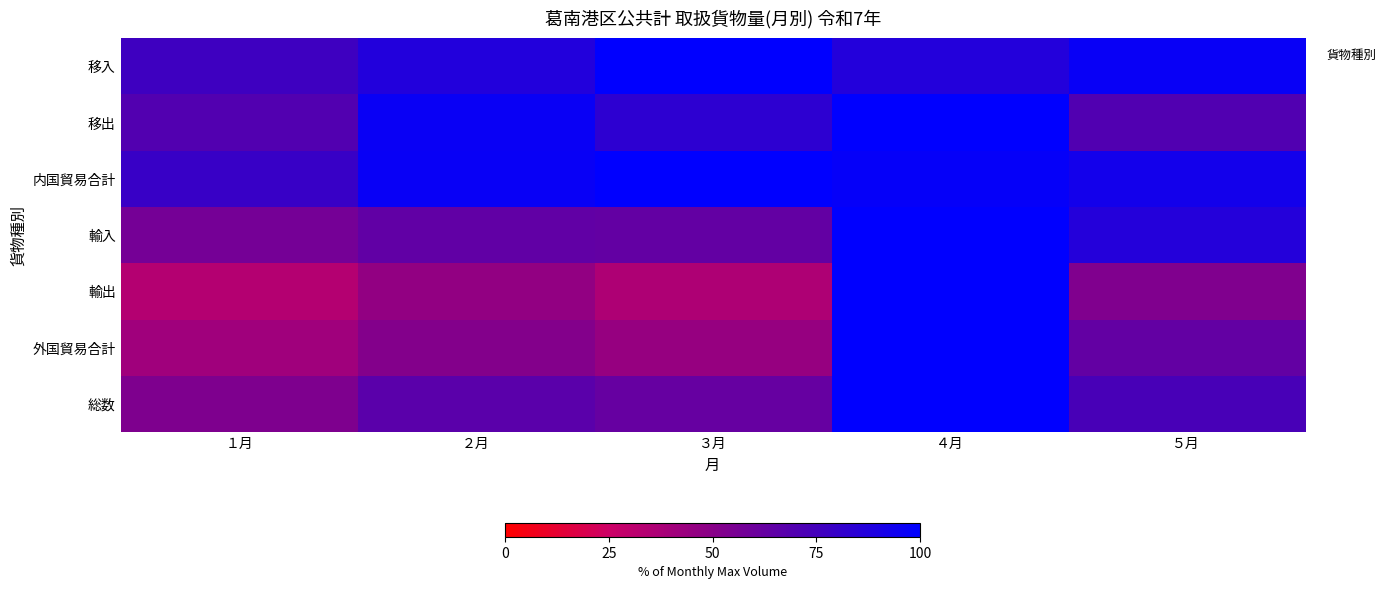

Is it true that the value at ４月 is 86.9?

True